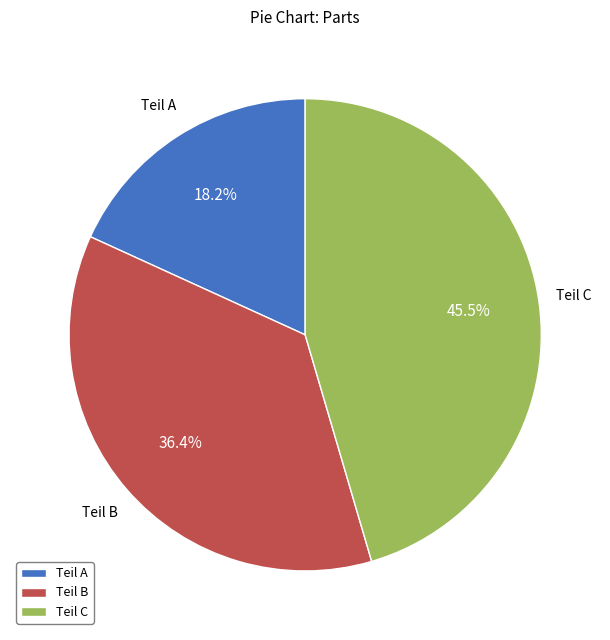

To the nearest percent, what portion does Teil A represent?

18%